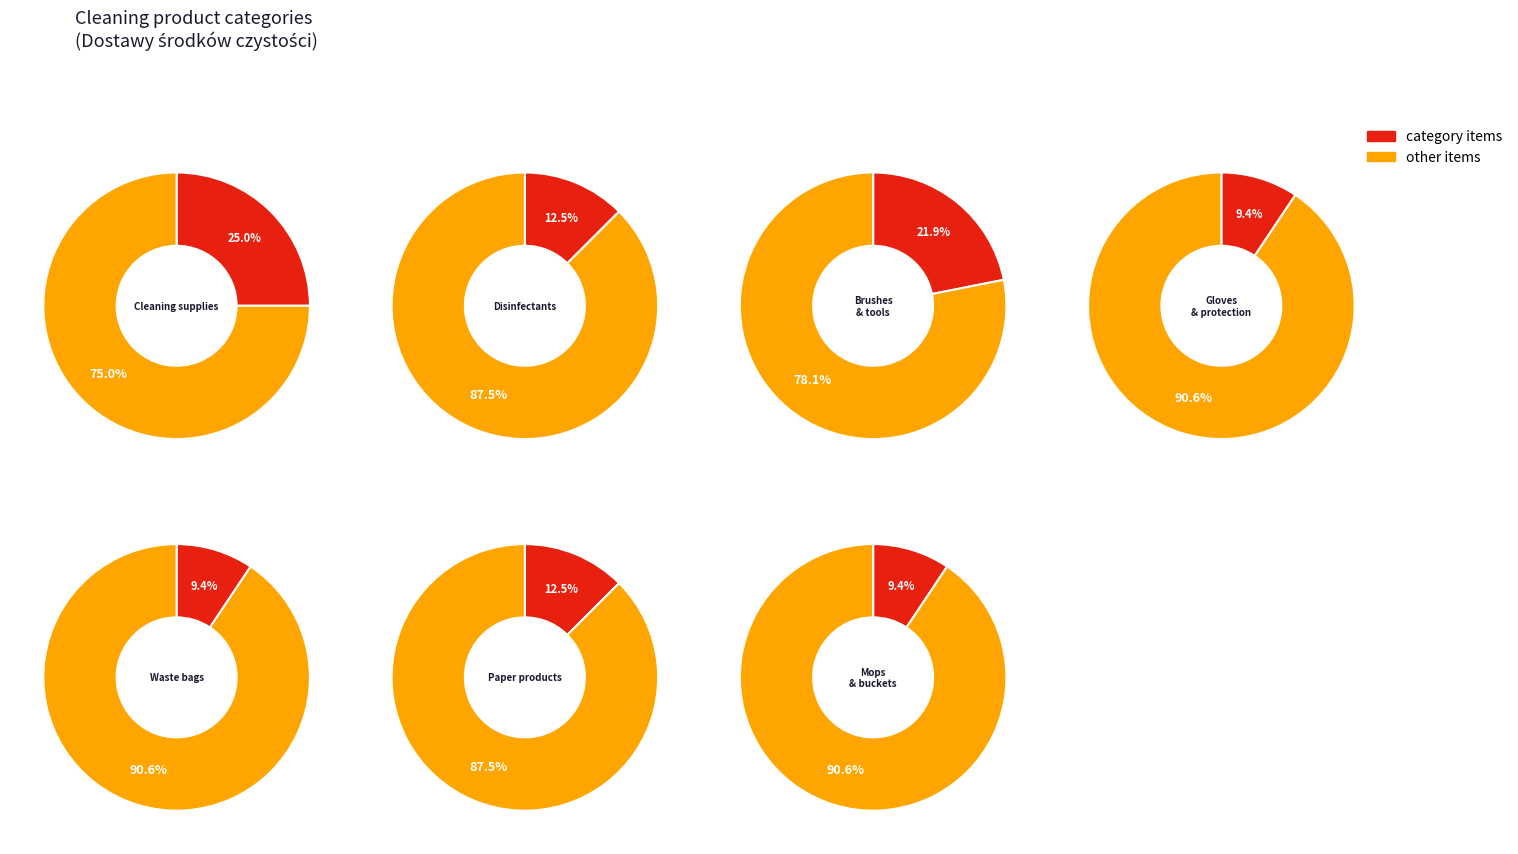

What percentage is the 2 slice, to the nearest percent?

22%